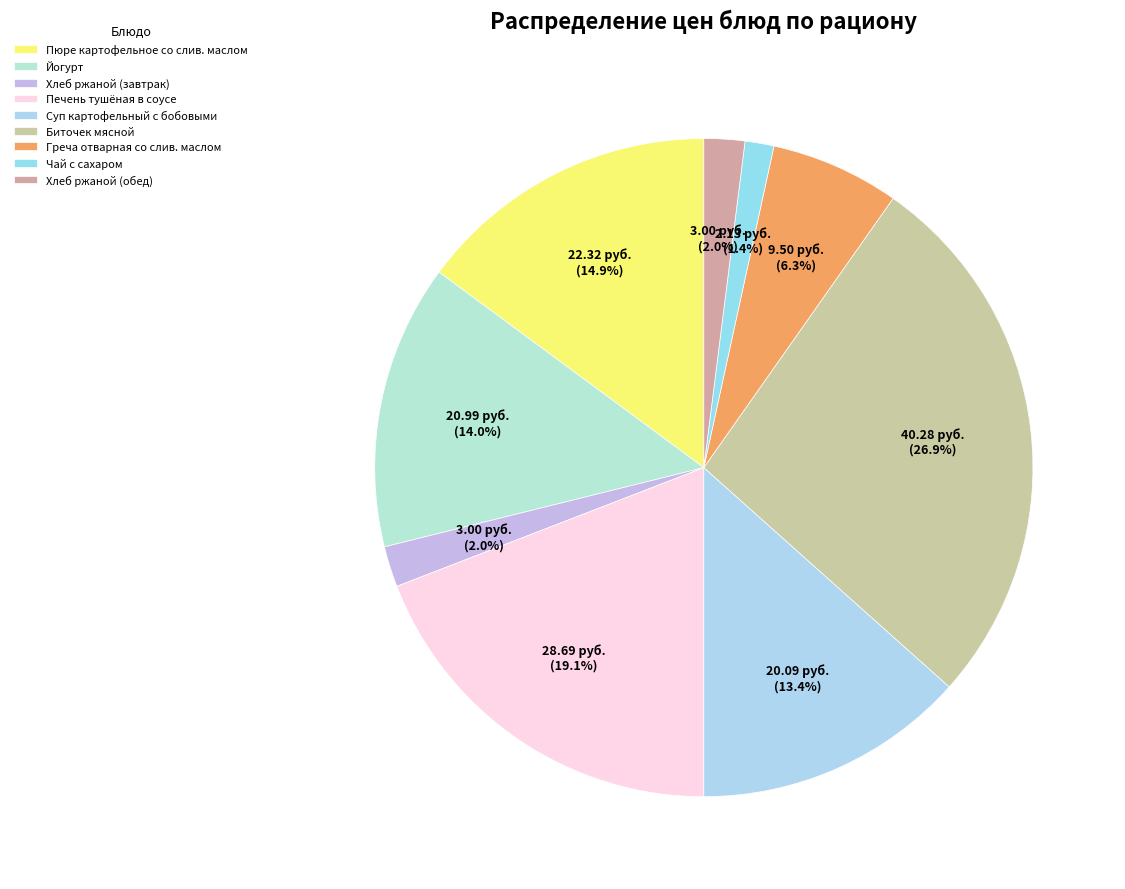

What is the ratio of the value at Пюре картофельное со слив. маслом to the value at Йогурт?

1.1